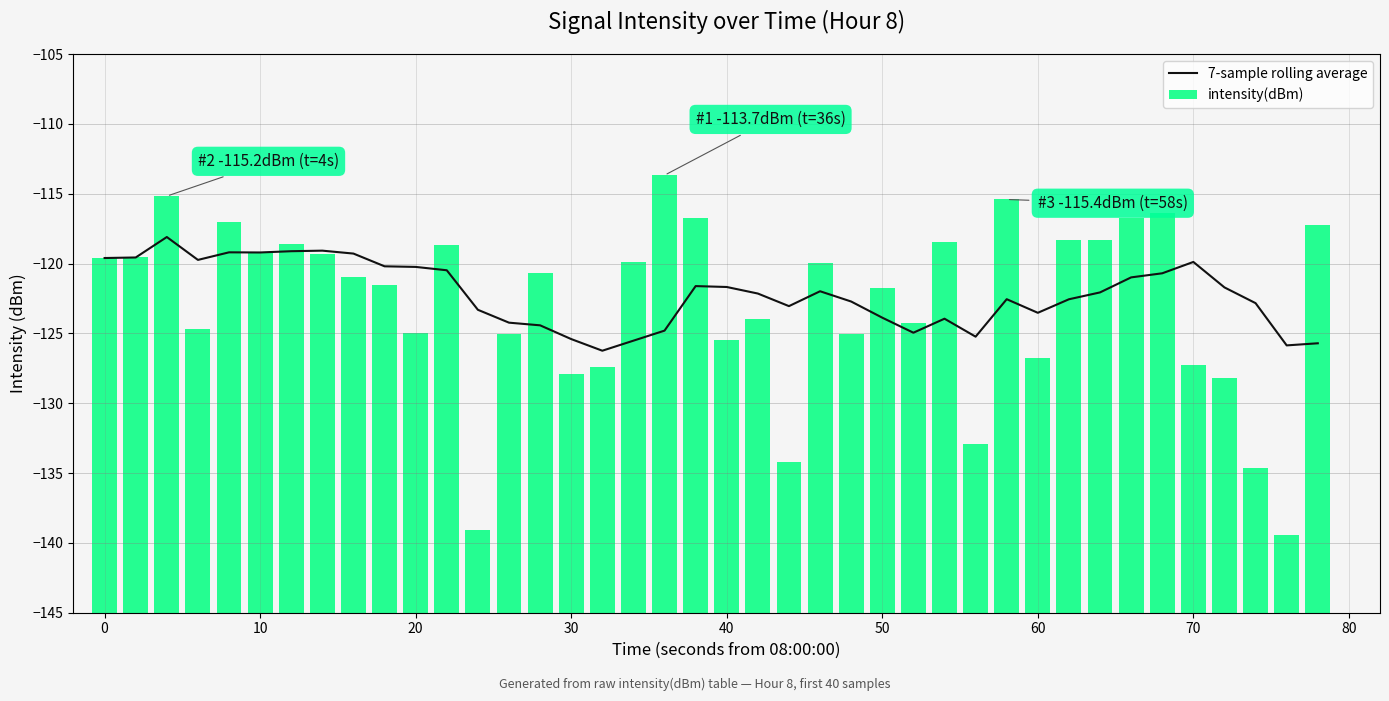

What is the smallest value displayed?

-126.2